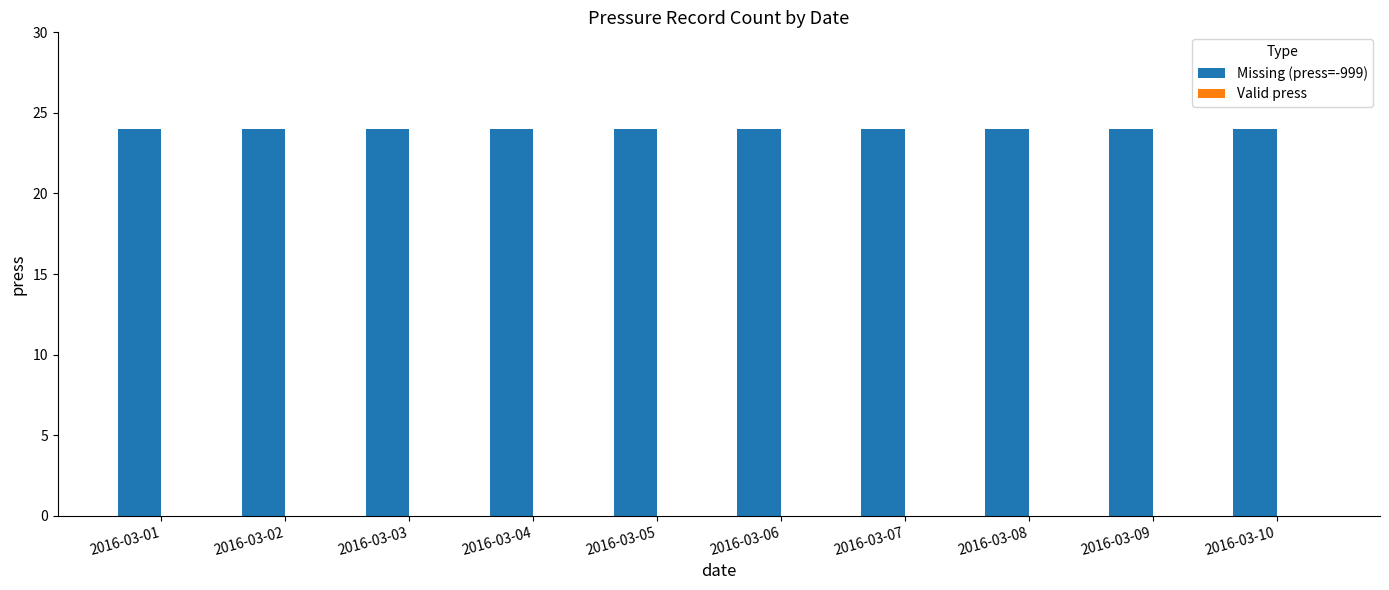

Read the Missing (press=-999) value at 2016-03-07.

24